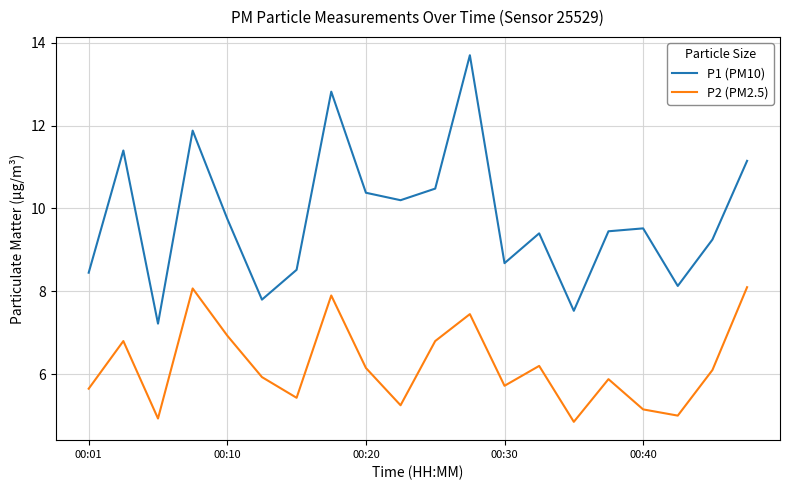

What is the maximum value shown in the chart?

13.7